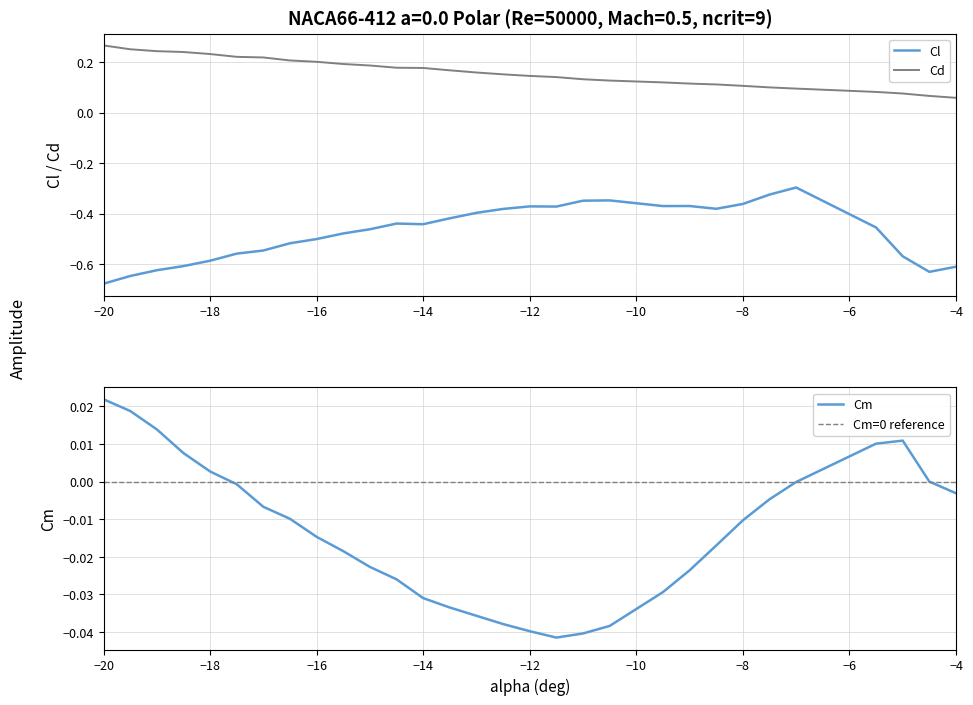

True or false: Cd and Cl intersect in this chart.

False